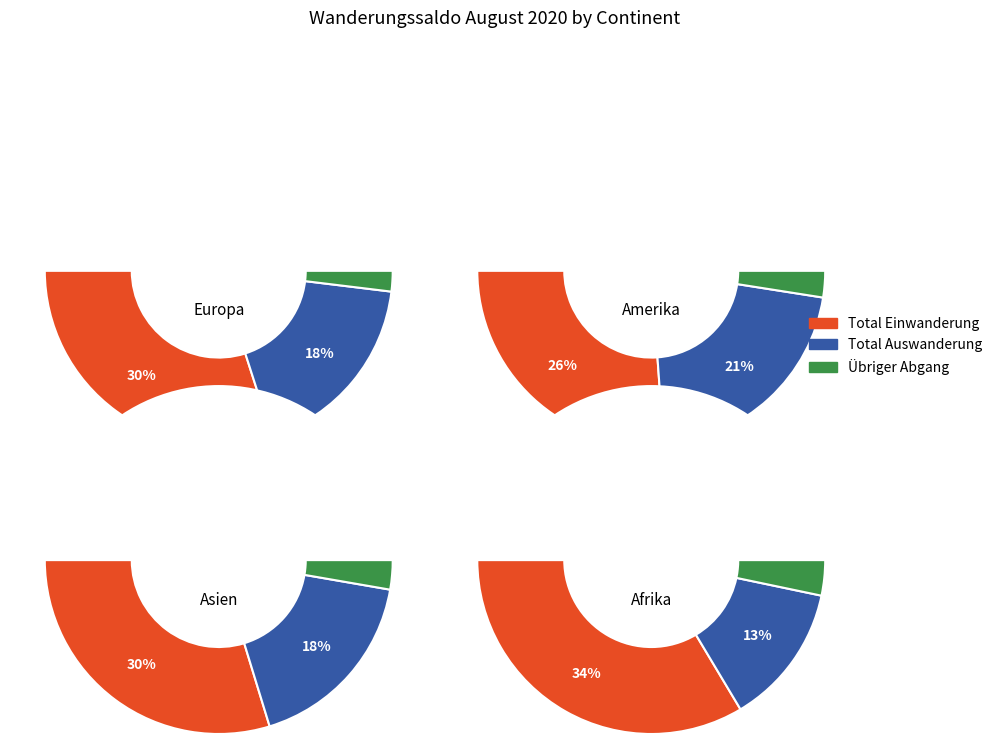

Count the number of slices in the pie.

3